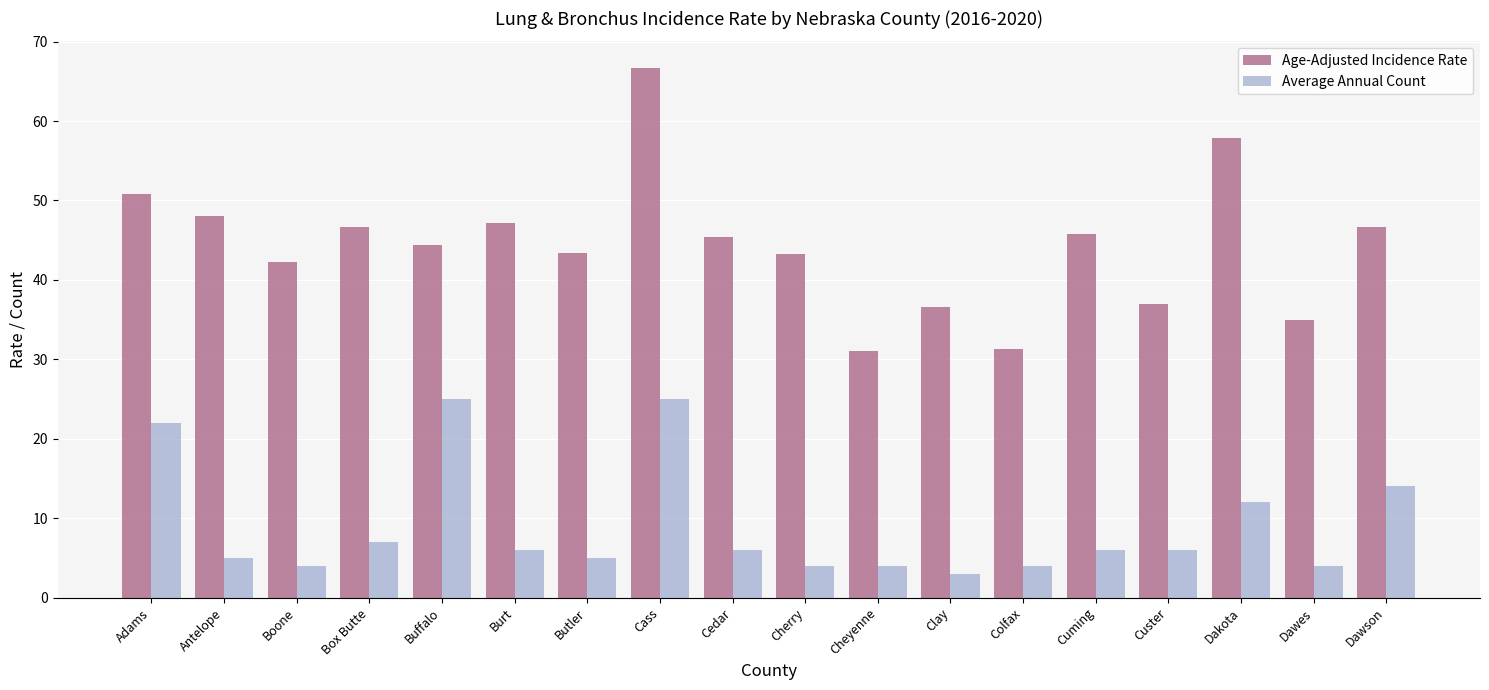

Which series changed the most between Cheyenne and Dawson?

Age-Adjusted Incidence Rate